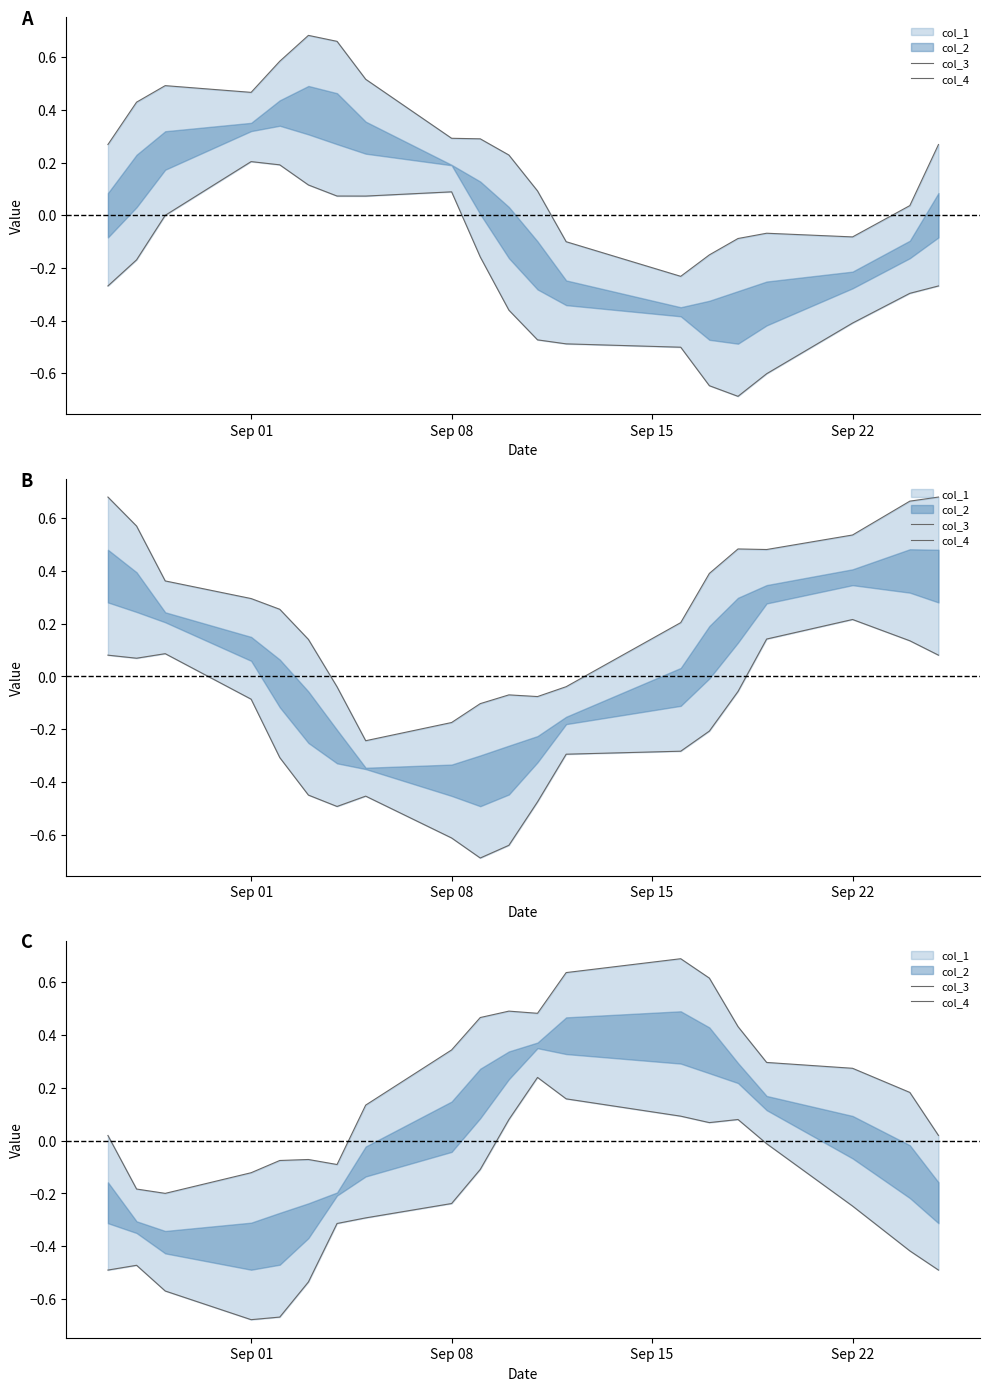

Is it true that col_3 equals 0.8 at 9?

False